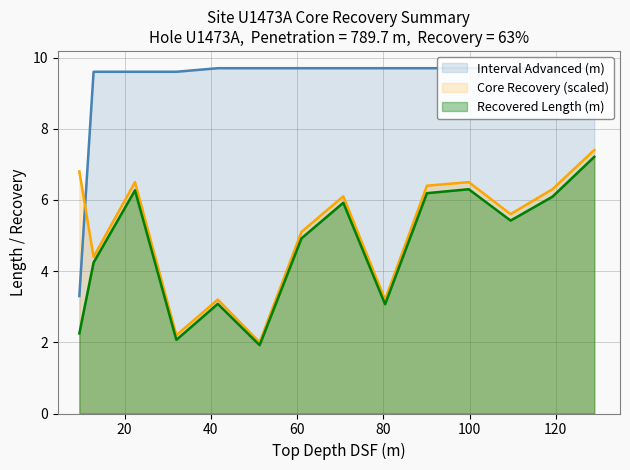

Which series has the largest total across all categories?

Interval advanced (m)